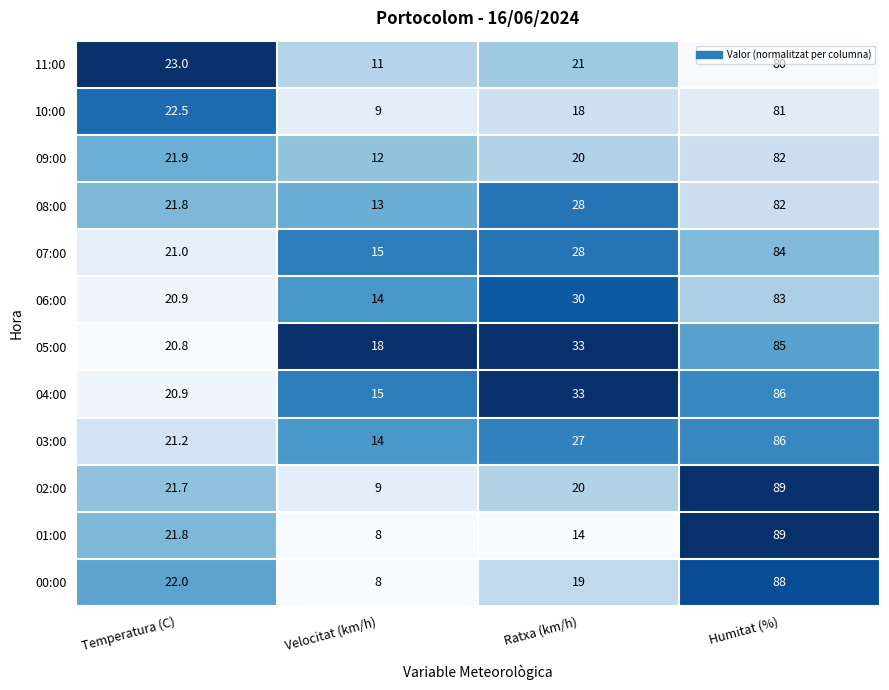

List the labels in order of 08:00 value, largest first.

Humitat (%), Ratxa (km/h), Temperatura (C), Velocitat (km/h)